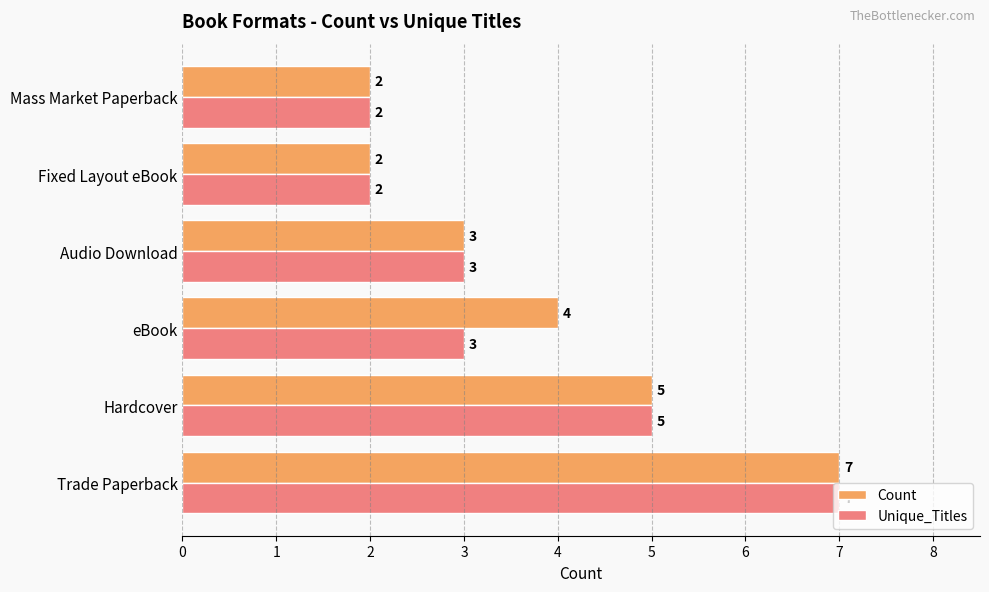

What is the lowest value of the Count series?

2